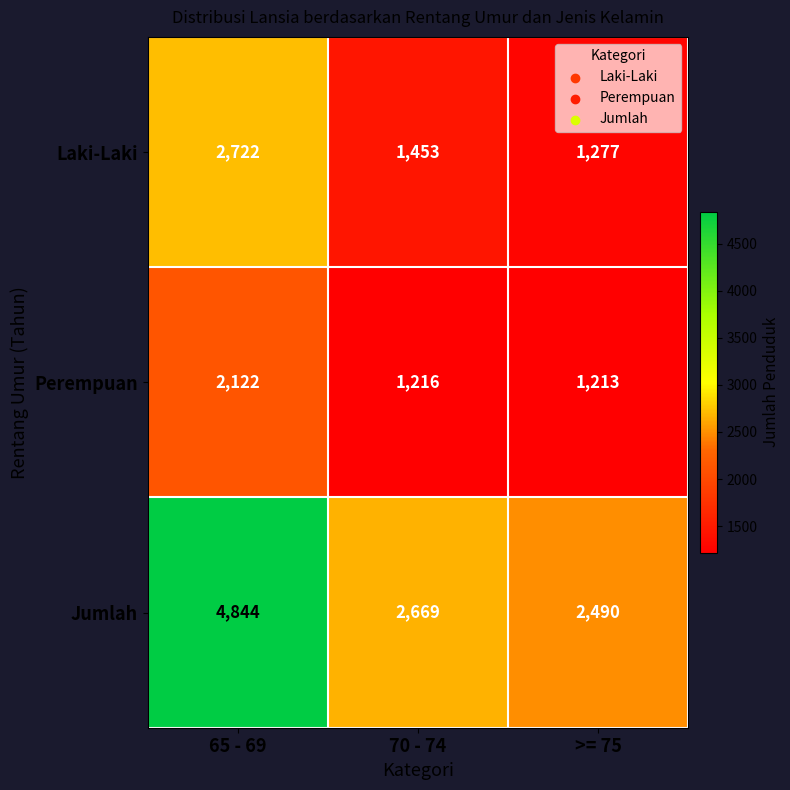

Which label corresponds to the smallest value in the chart?

>= 75